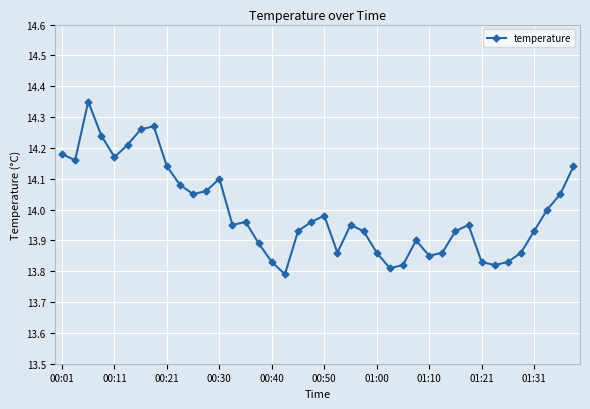

How many interior local peaks (higher than both neighbors) does the data have?

8